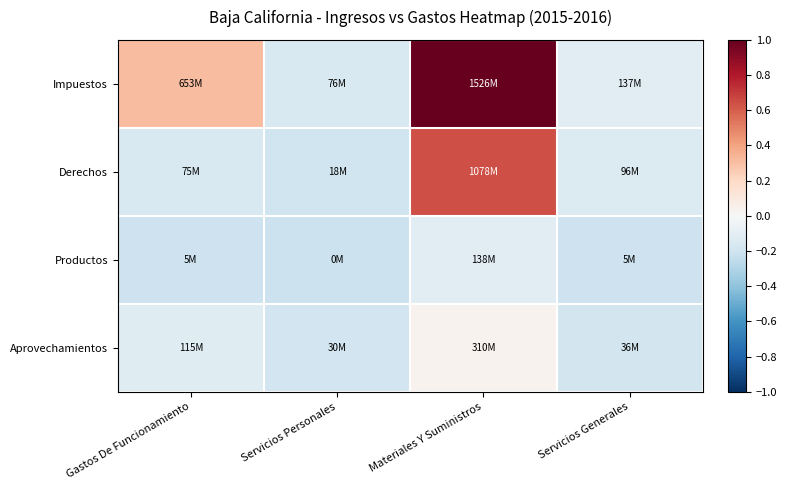

How many data points does each series have?

4